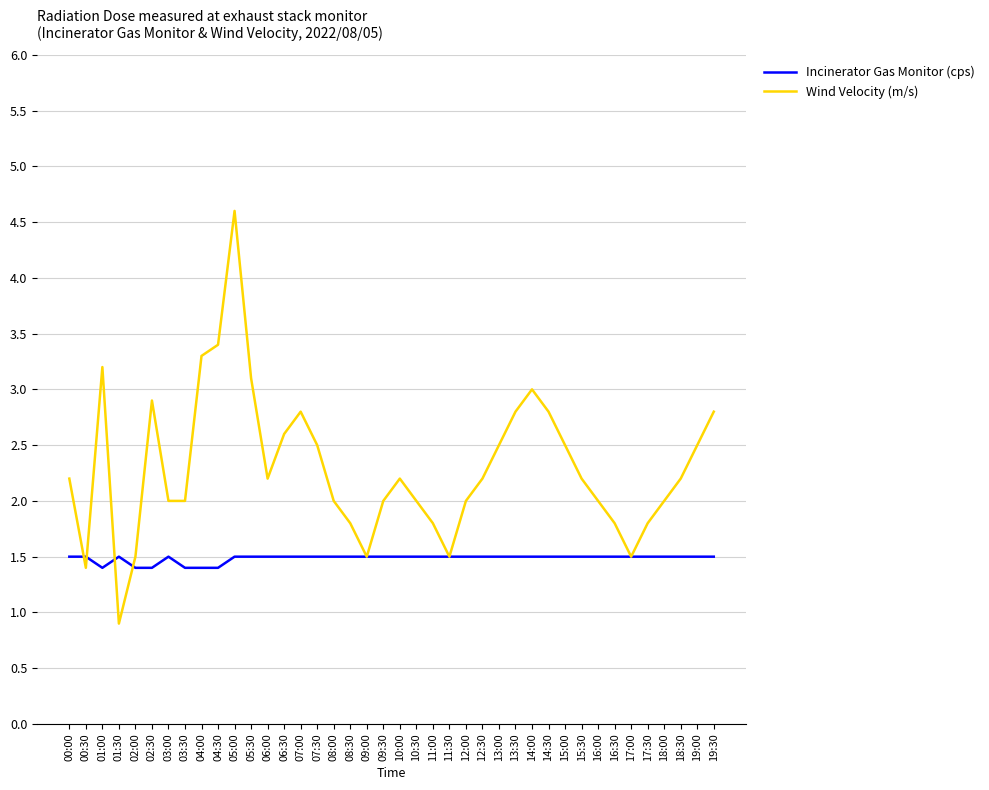

Count the number of data series in this chart.

2